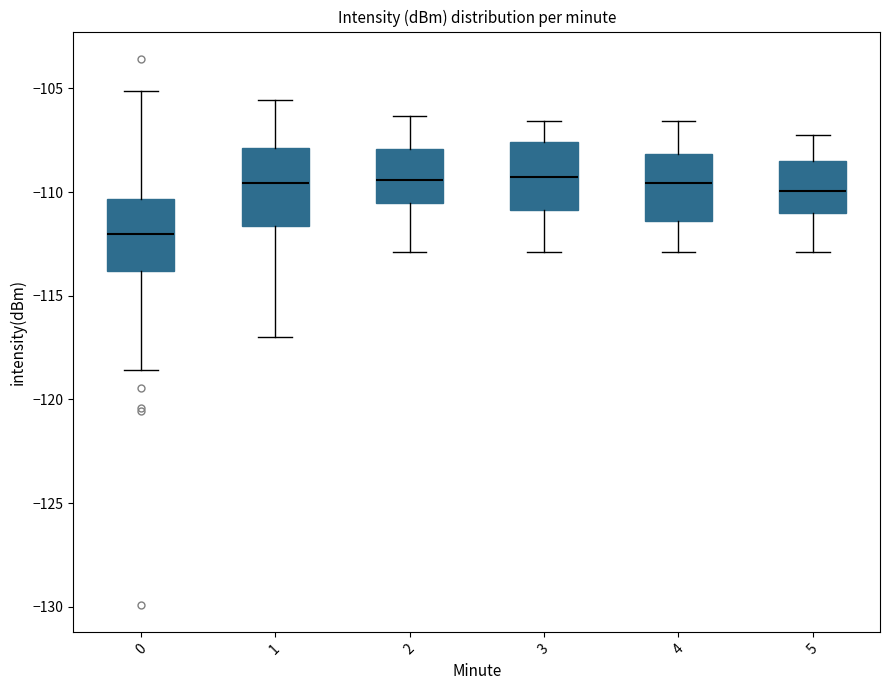

Reading left to right, transcribe this box plot: for each box, give where its median line is, the range the box spans, and where its two whiskers end, as read against the y-axis. The values are not printed on the chart, so give them approximately, as read against the axis.

0: median -112.0, box -114.0 to -110.5, whiskers -118.5 to -105.0
1: median -109.5, box -111.5 to -108.0, whiskers -117.0 to -105.5
2: median -109.5, box -110.5 to -108.0, whiskers -113.0 to -106.5
3: median -109.5, box -111.0 to -107.5, whiskers -113.0 to -106.5
4: median -109.5, box -111.5 to -108.0, whiskers -113.0 to -106.5
5: median -110.0, box -111.0 to -108.5, whiskers -113.0 to -107.0